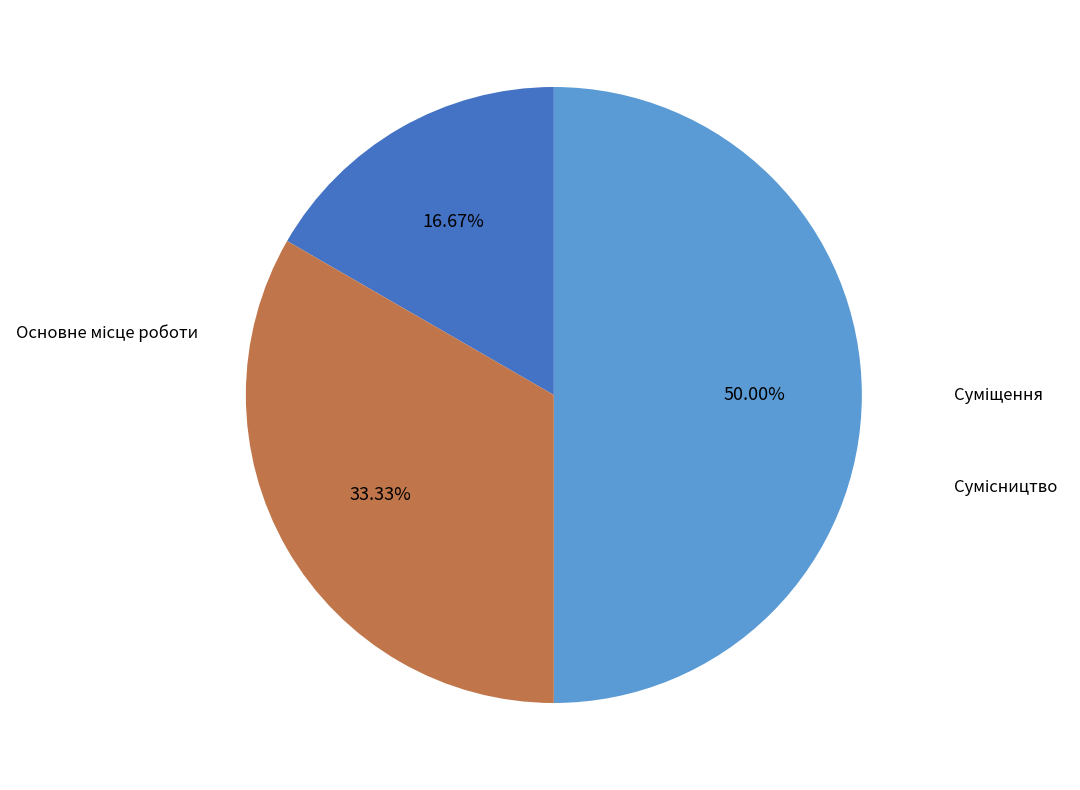

Between Основне місце роботи and Сумісництво, which is larger?

Сумісництво